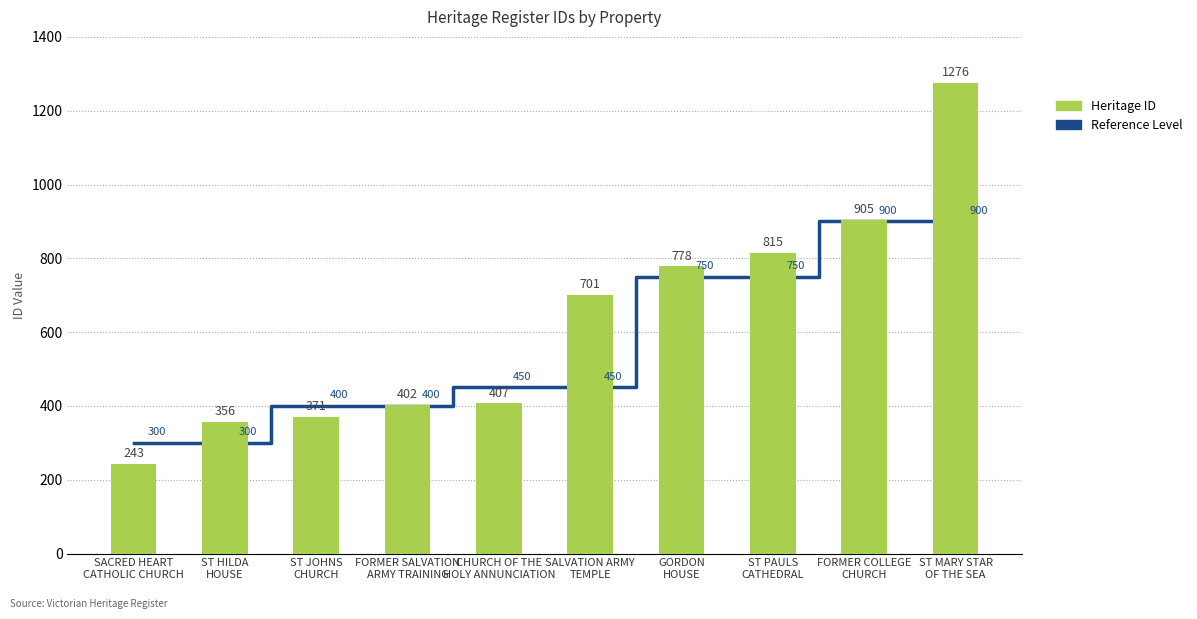

Is it true that Heritage ID equals 371 at ST JOHNS
CHURCH?

True